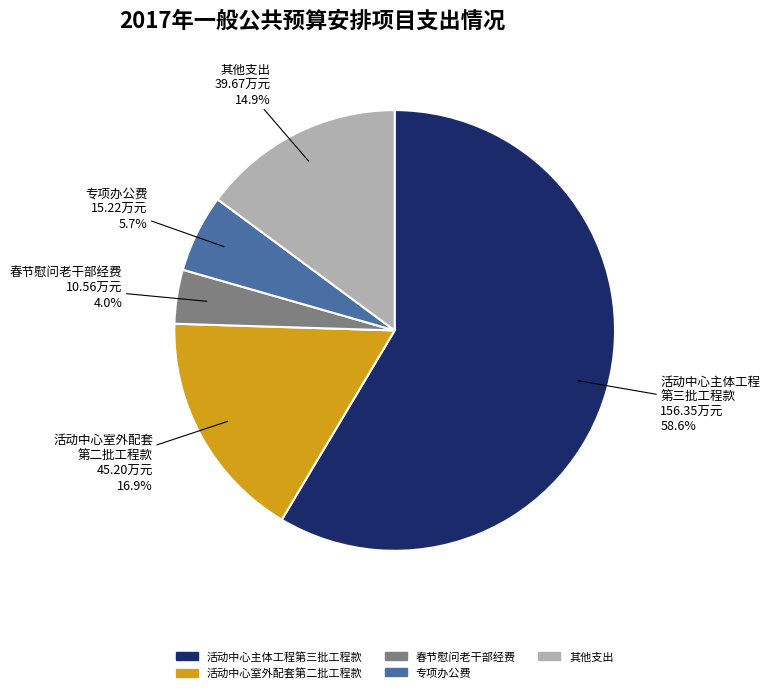

Is there any slice that represents more than half of the pie?

Yes